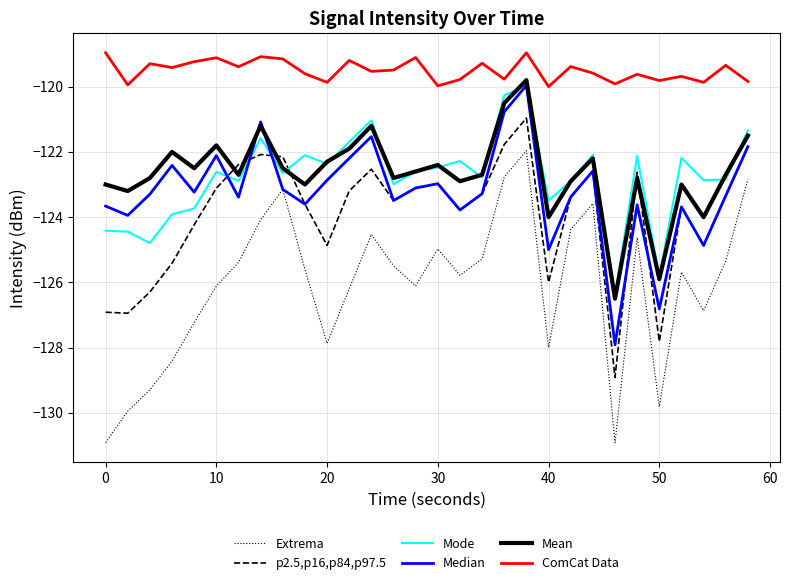

True or false: ComCat Data and p2.5,p16,p84,p97.5 cross at least once.

False